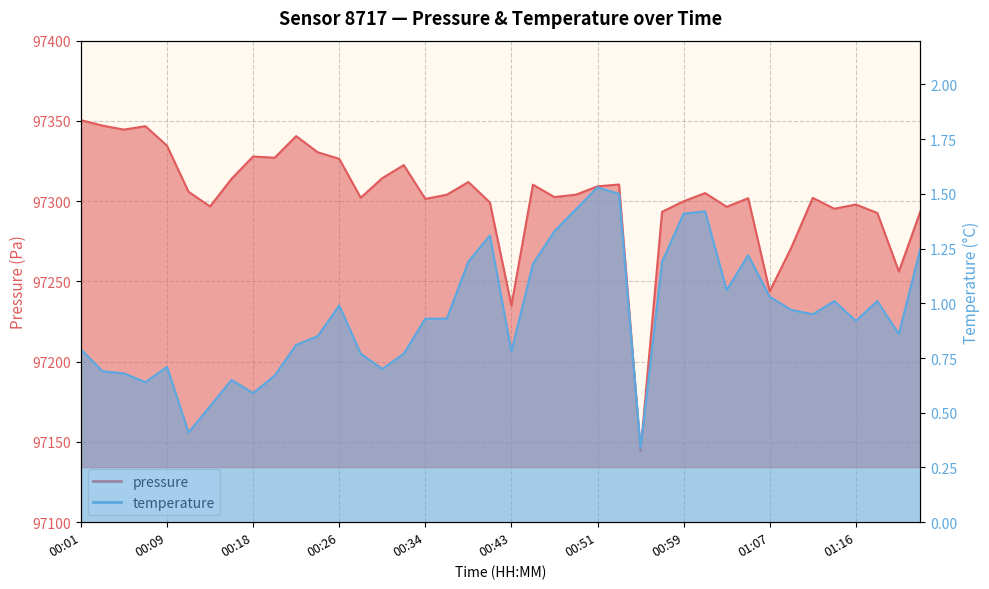

What position from the right is 00:05?

38